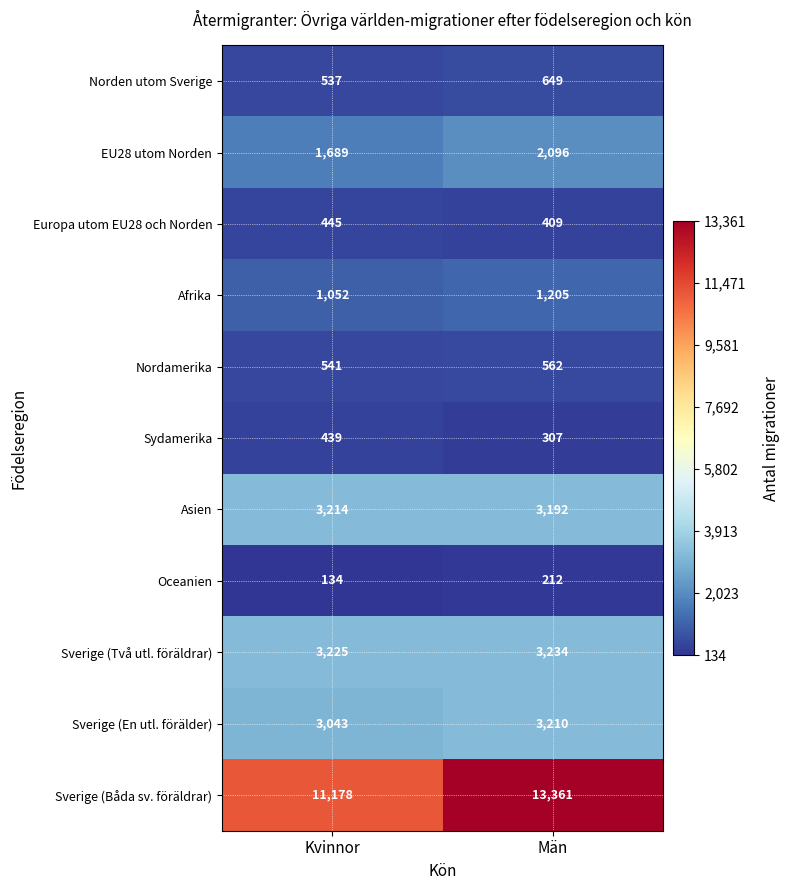

Reading left to right, list all the values displayed in this chart.

Norden utom Sverige: Kvinnor=537	Män=649
EU28 utom Norden: Kvinnor=1689	Män=2096
Europa utom EU28 och Norden: Kvinnor=445	Män=409
Afrika: Kvinnor=1052	Män=1205
Nordamerika: Kvinnor=541	Män=562
Sydamerika: Kvinnor=439	Män=307
Asien: Kvinnor=3214	Män=3192
Oceanien: Kvinnor=134	Män=212
Sverige (Två utl. föräldrar): Kvinnor=3225	Män=3234
Sverige (En utl. förälder): Kvinnor=3043	Män=3210
Sverige (Båda sv. föräldrar): Kvinnor=11178	Män=13361